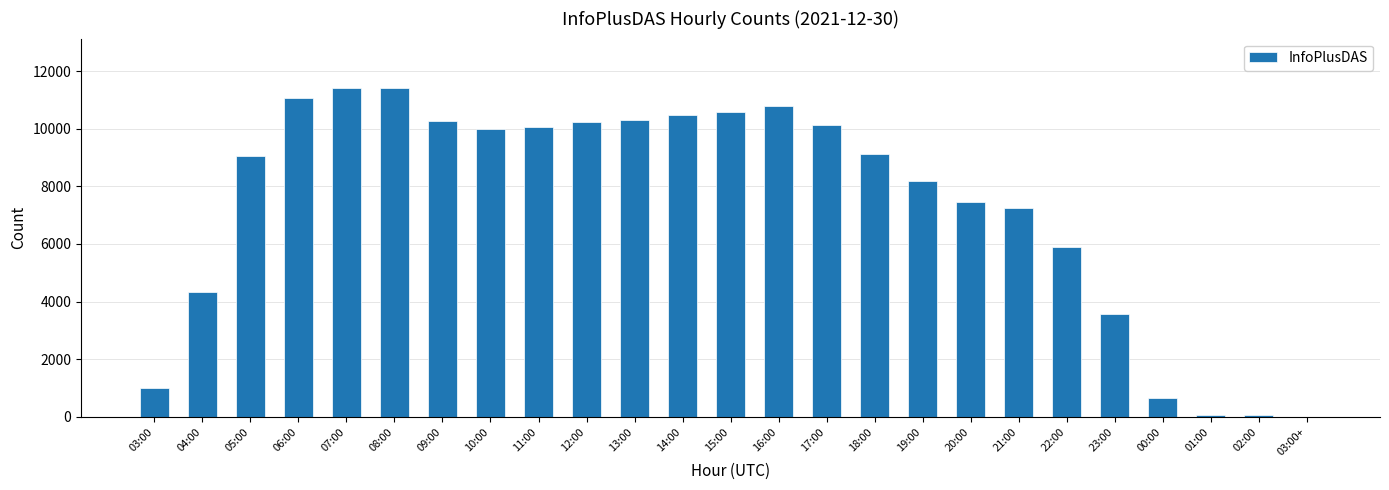

Is it true that the value at 07:00 is 11396?

True